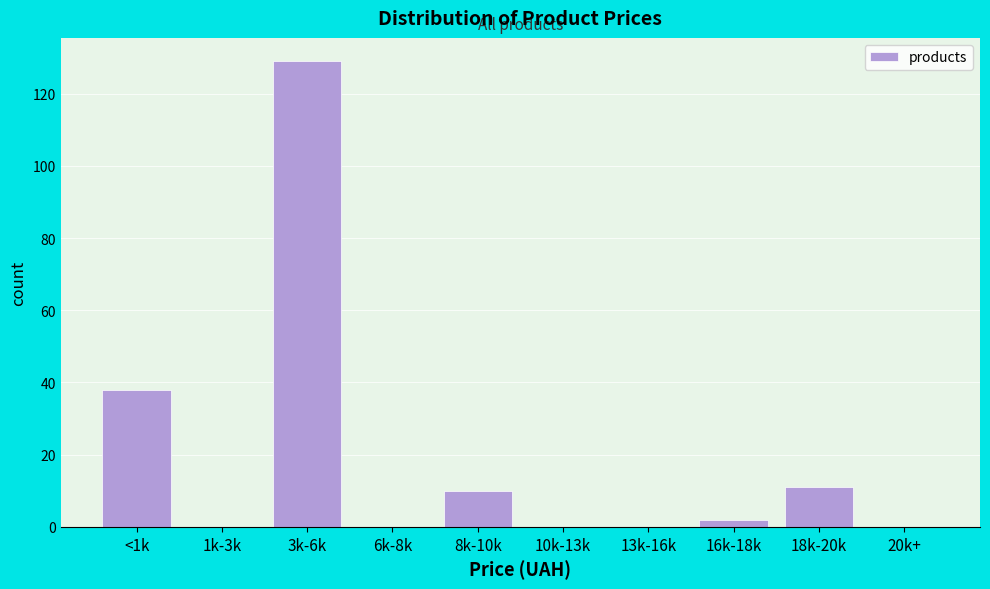

Reading left to right, extract all data points from this chart.

<1k=38	1k-3k=0	3k-6k=129	6k-8k=0	8k-10k=10	10k-13k=0	13k-16k=0	16k-18k=2	18k-20k=11	20k+=0